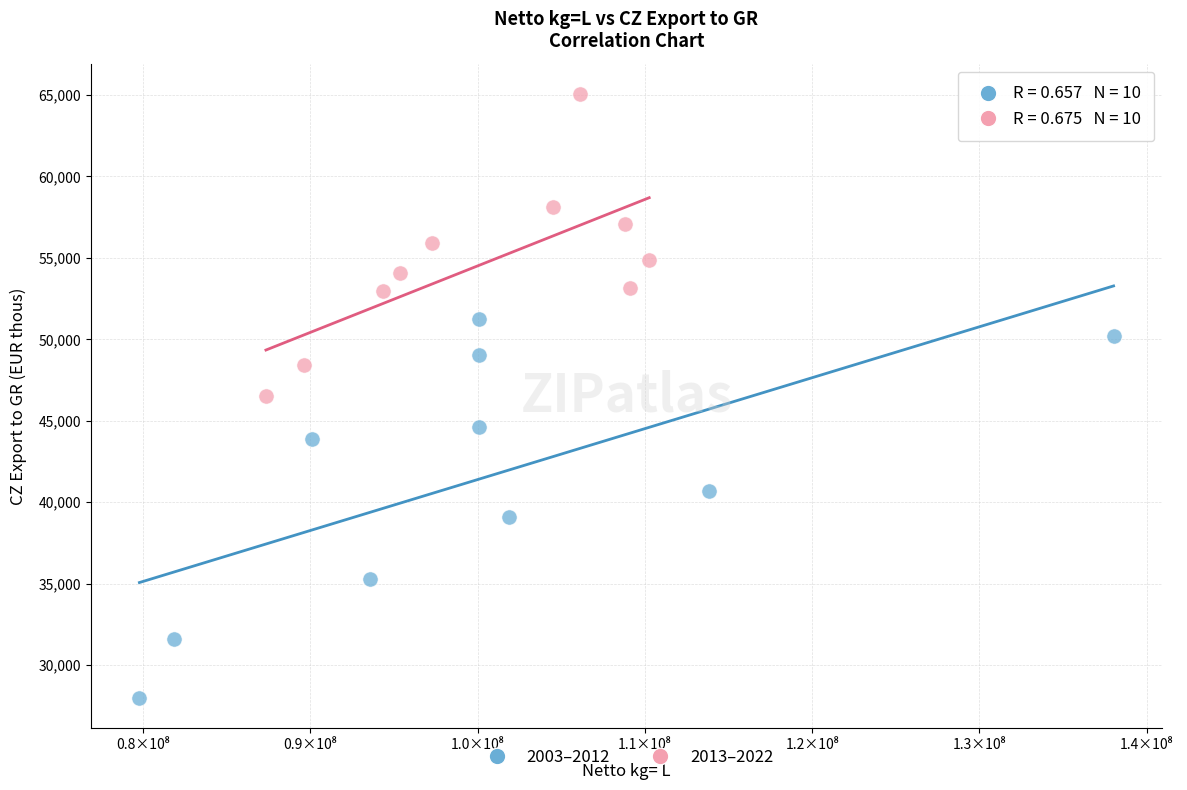

Which series reaches the maximum Y coordinate?

2013–2022